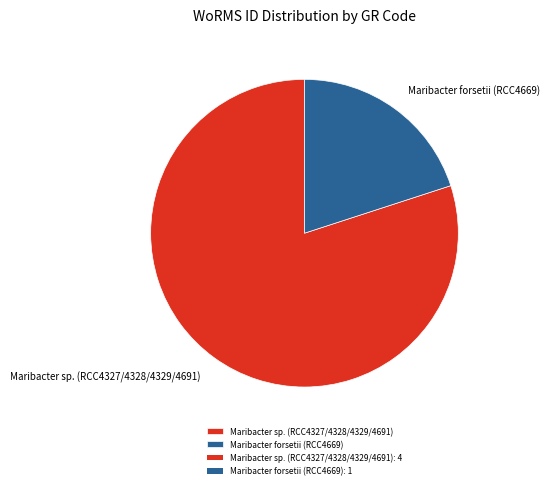

Is there any slice that represents more than half of the pie?

Yes